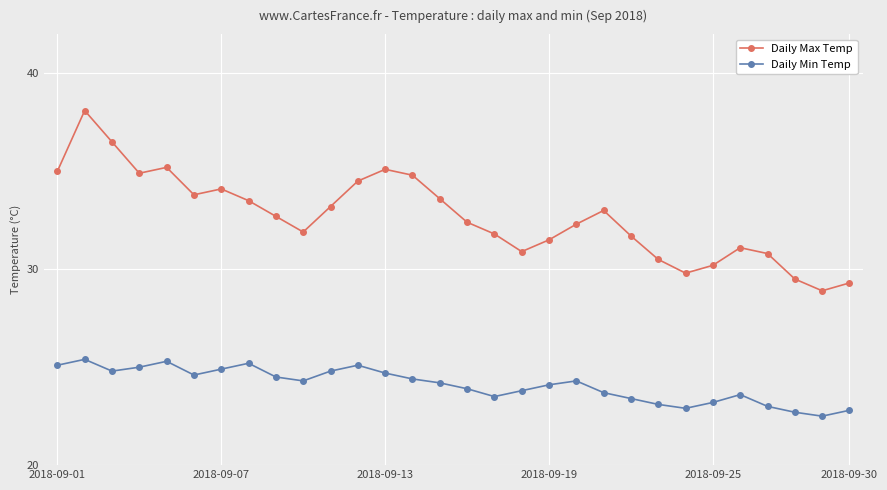

At how many categories does at least one series exceed 37?

1